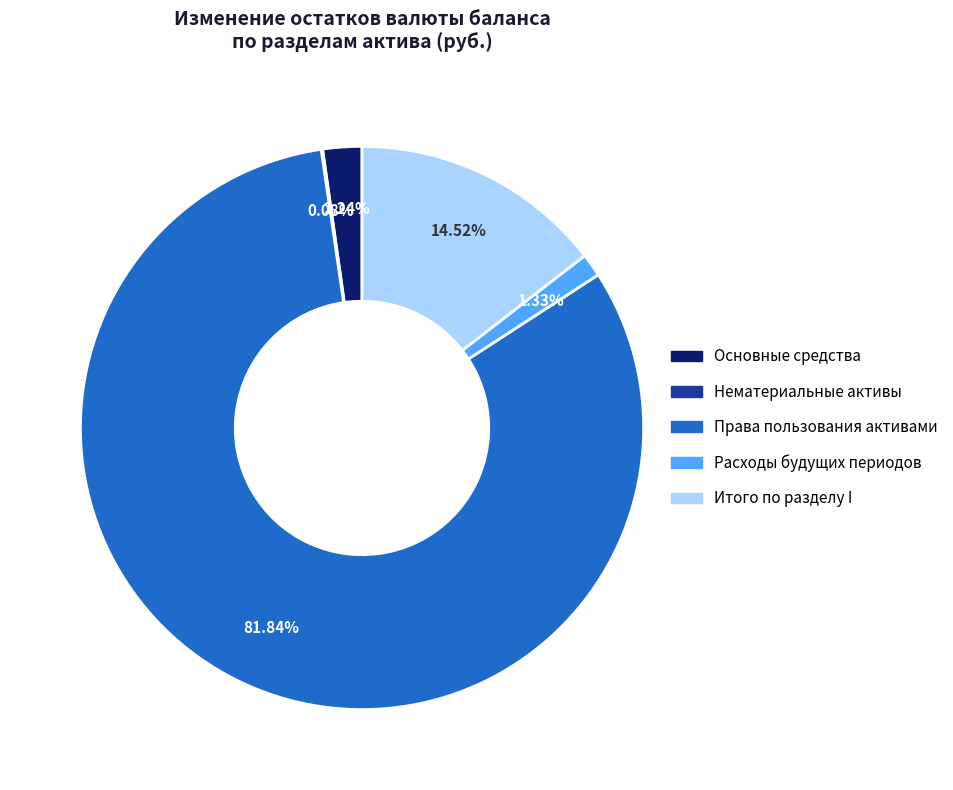

Is there any slice that represents more than half of the pie?

Yes